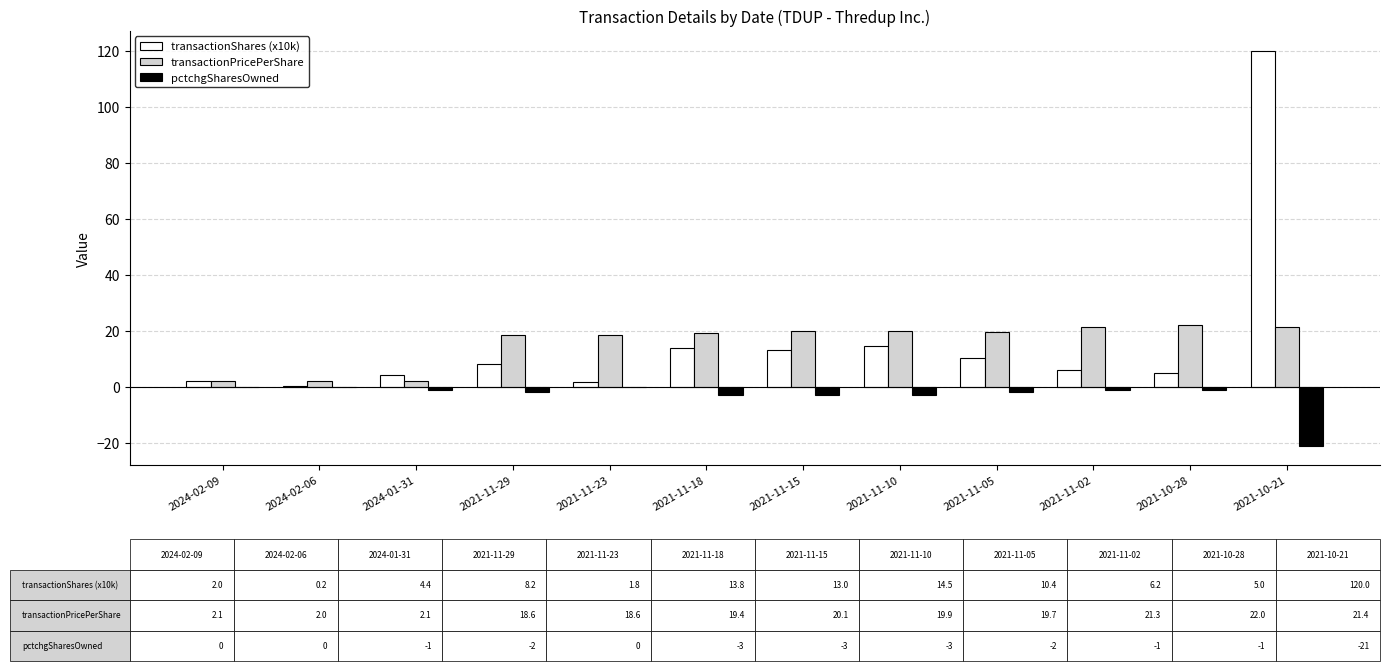

Is it true that transactionShares (x10k) equals 120.0 at 2021-10-21?

True